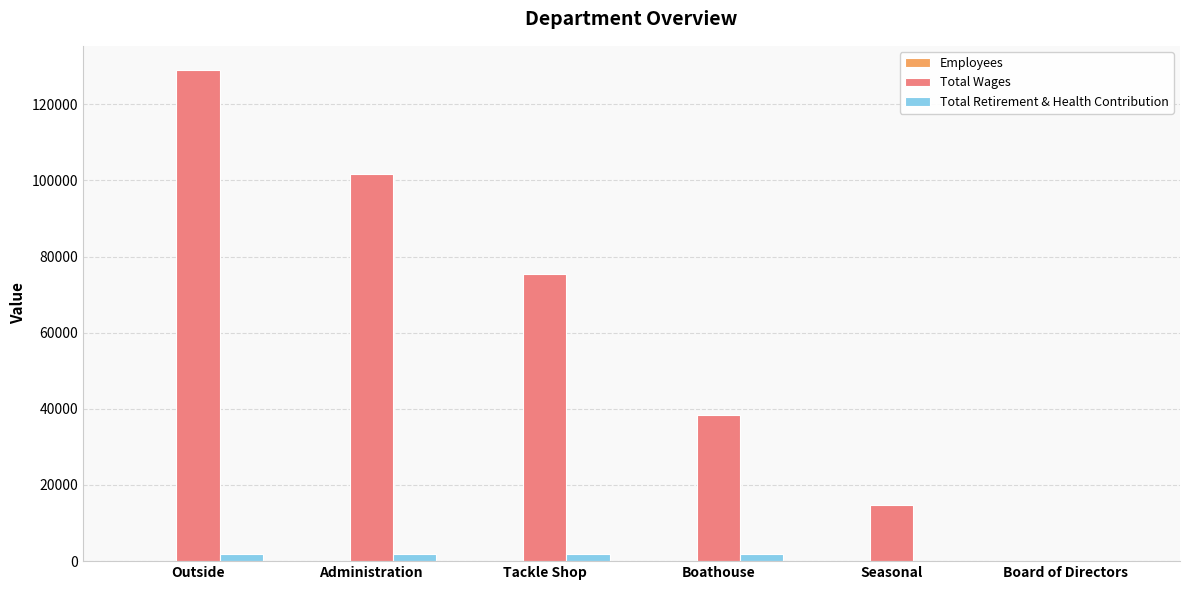

Between Seasonal and Board of Directors, which series saw the biggest shift?

Total Wages